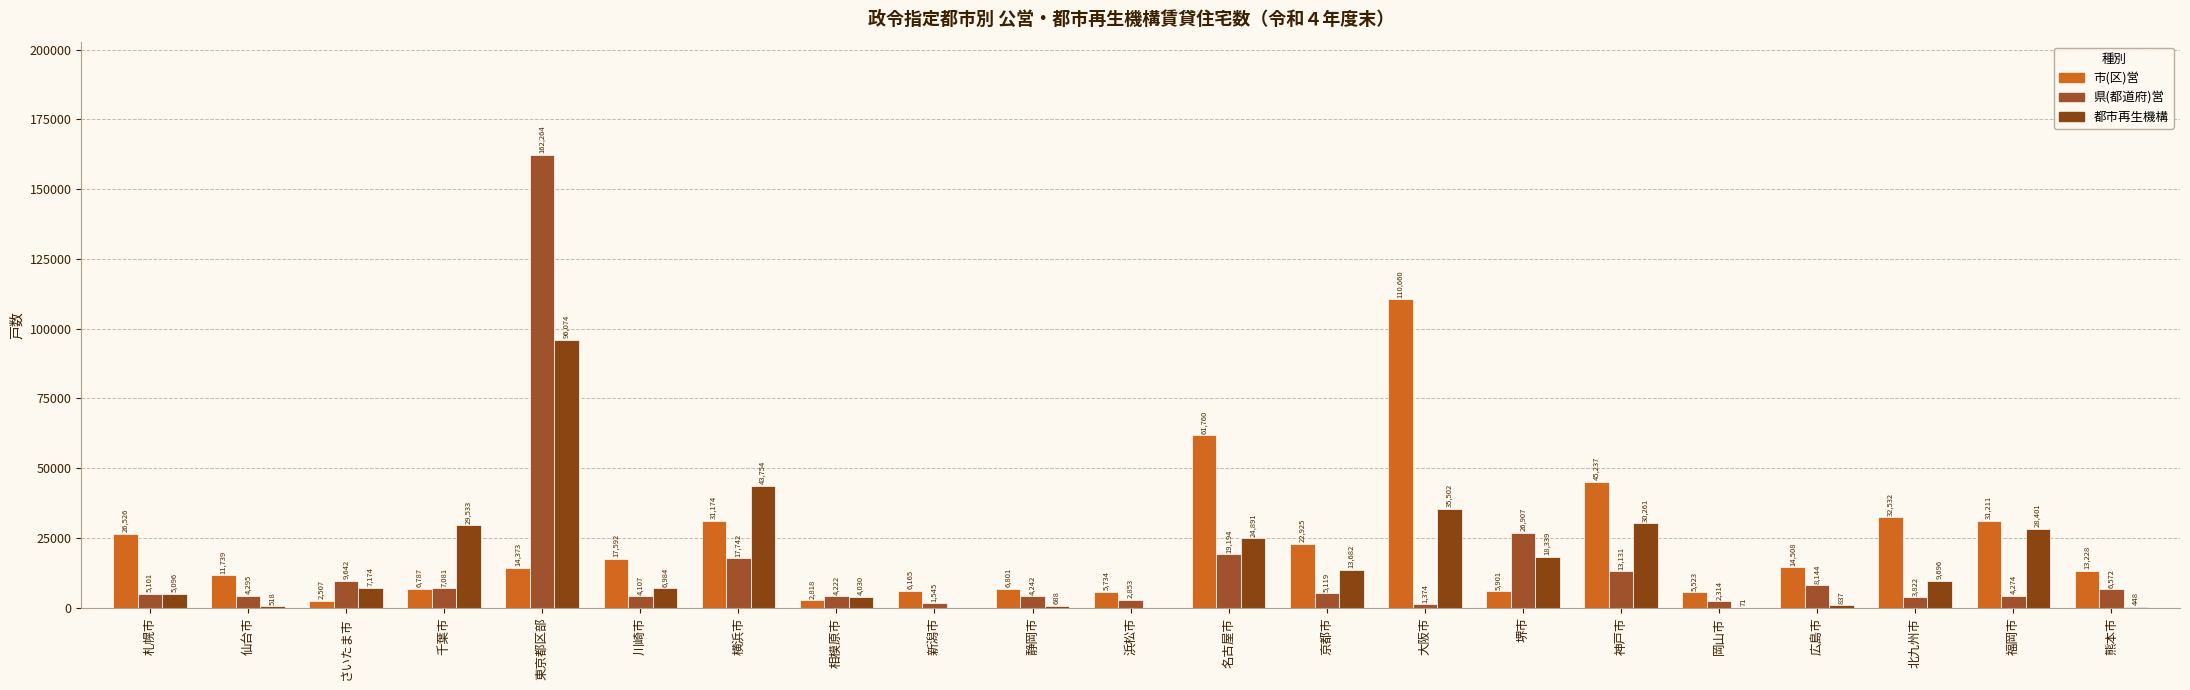

What are all the series names shown in the legend?

市(区)営, 県(都道府)営, 都市再生機構